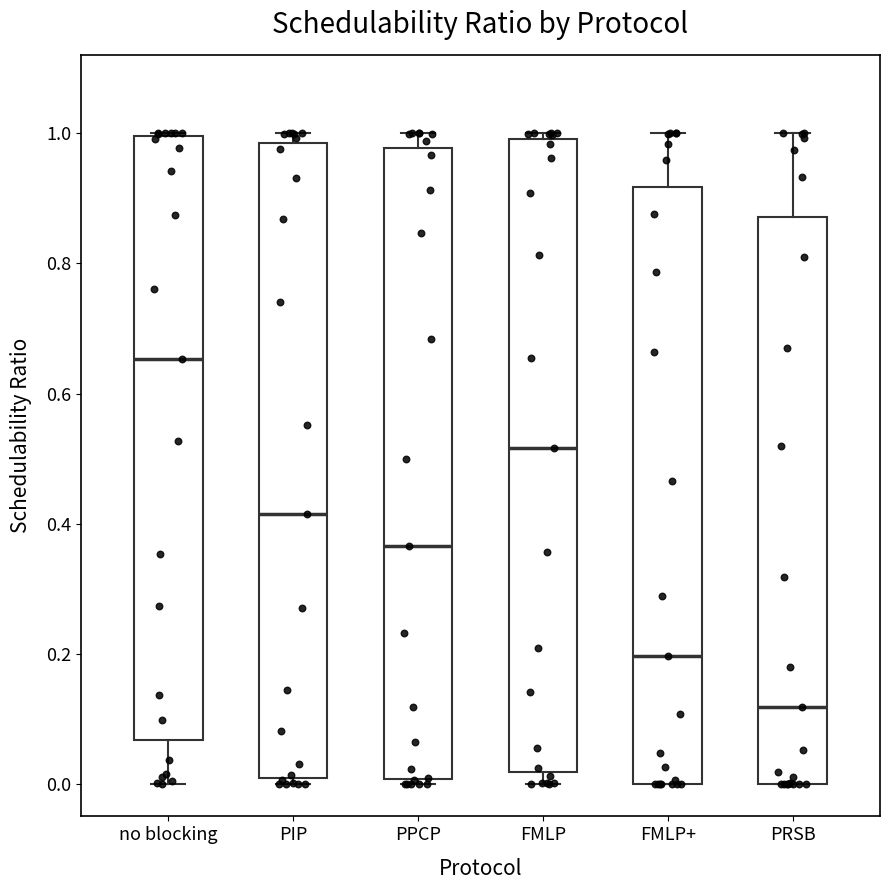

Where is the upper edge of the box for FMLP+ on the y-axis? The values are not printed on the chart, so give them approximately, as read against the axis.

0.92